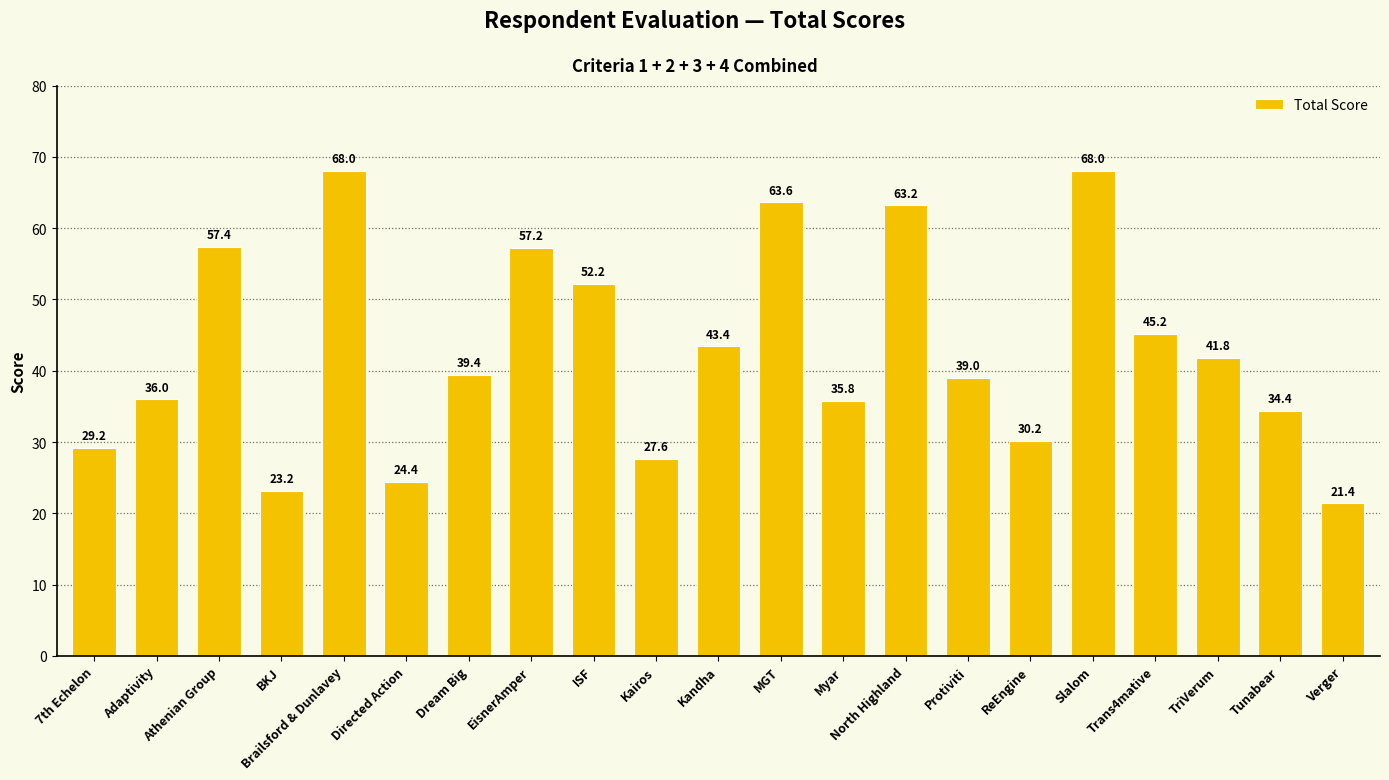

Is it true that the value at Myar is 25.0?

False